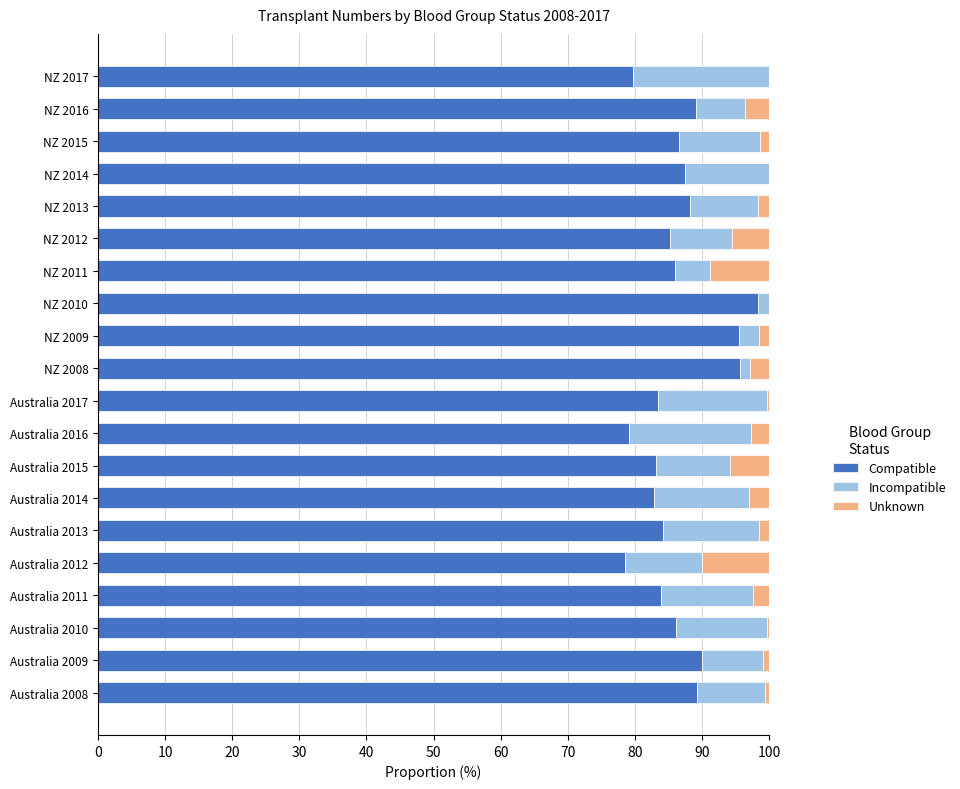

What is the maximum value for Compatible?

98.3